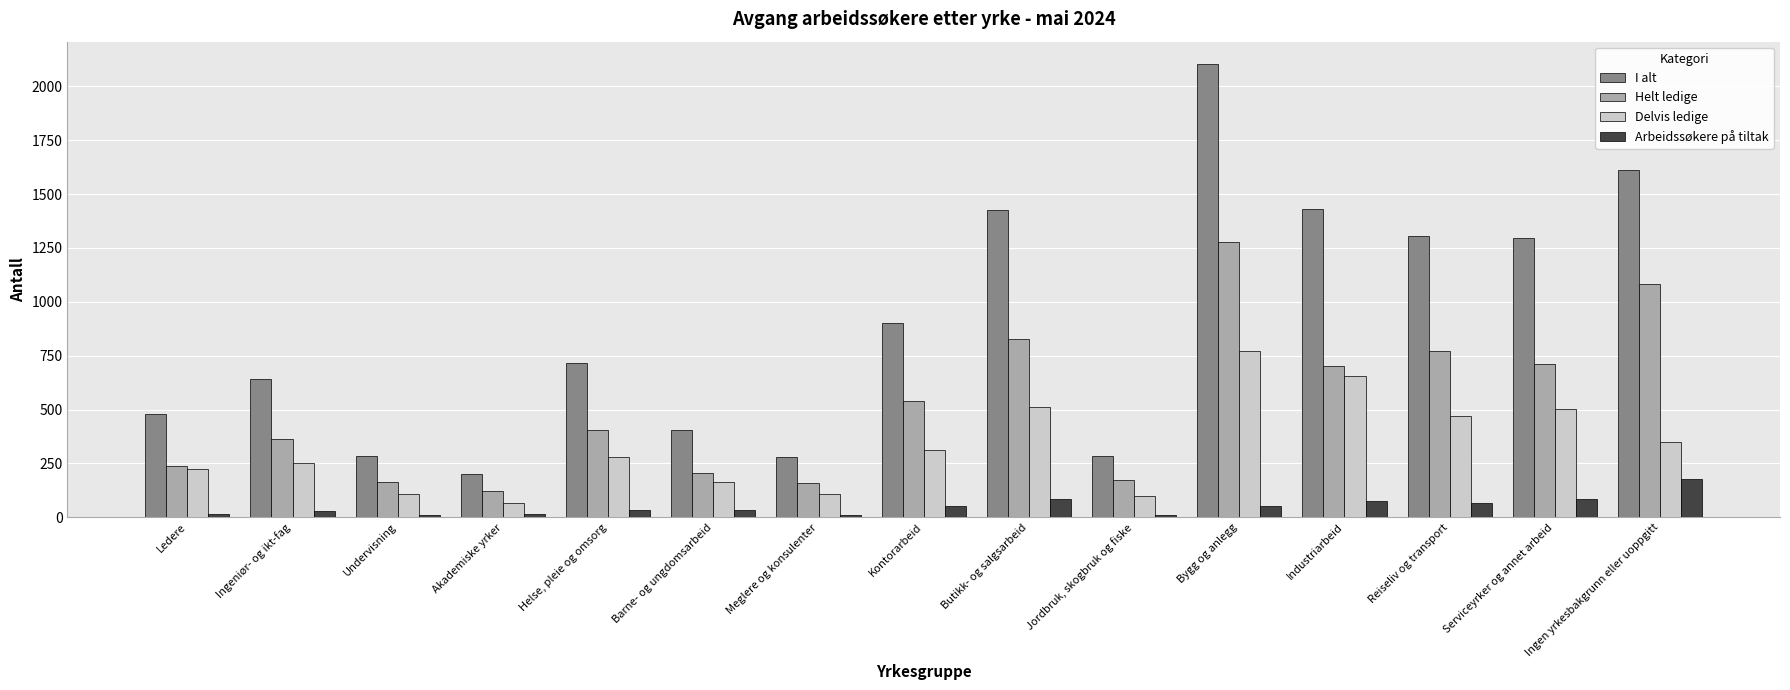

What is the minimum value shown in the chart?

10